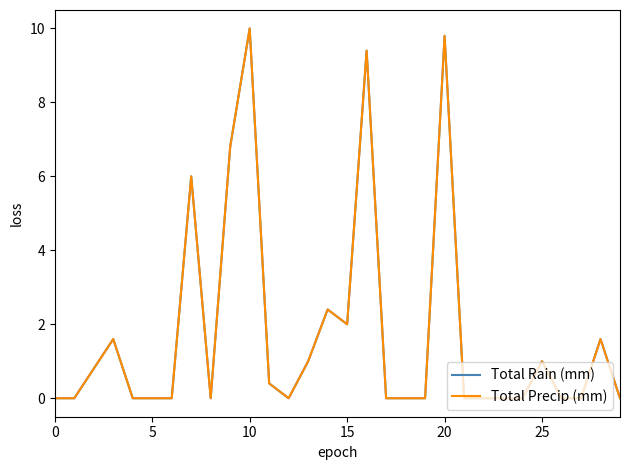

Does the chart display data point markers on the line(s)?

No